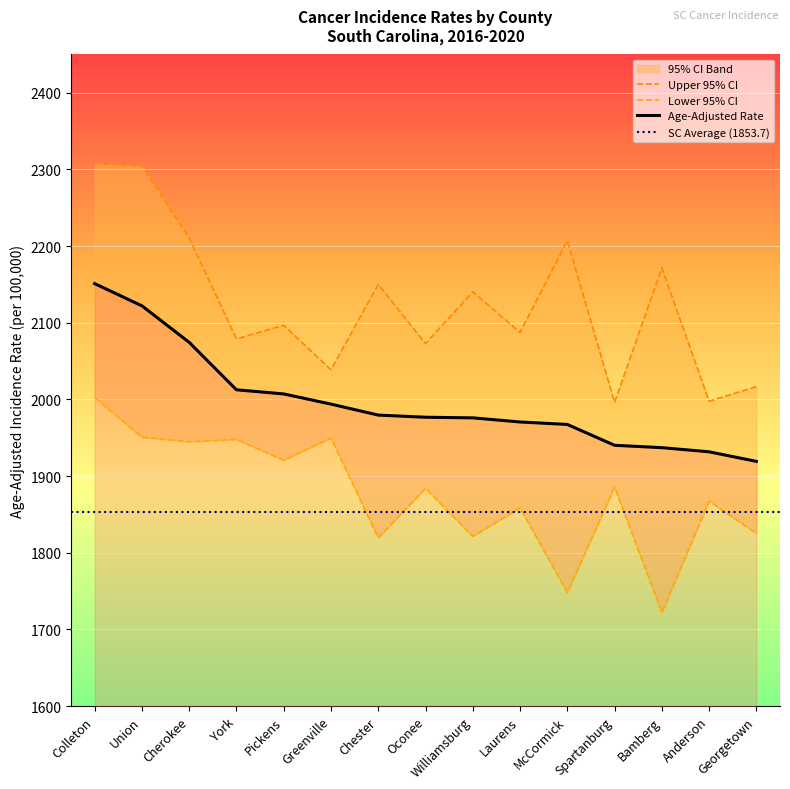

True or false: Age-Adjusted Rate has more than 0 interior local peaks.

False